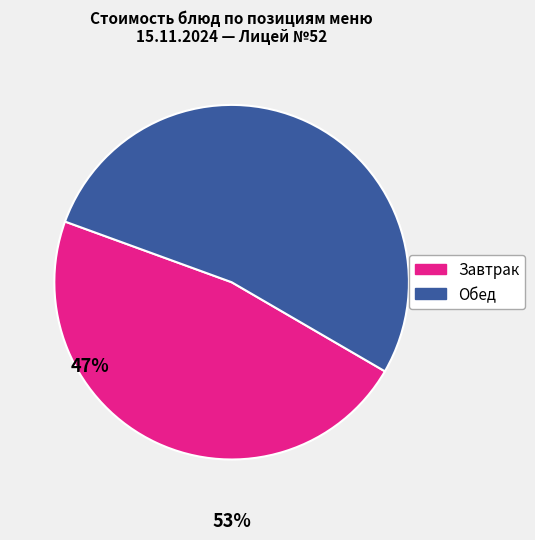

Does any single category account for the majority?

Yes